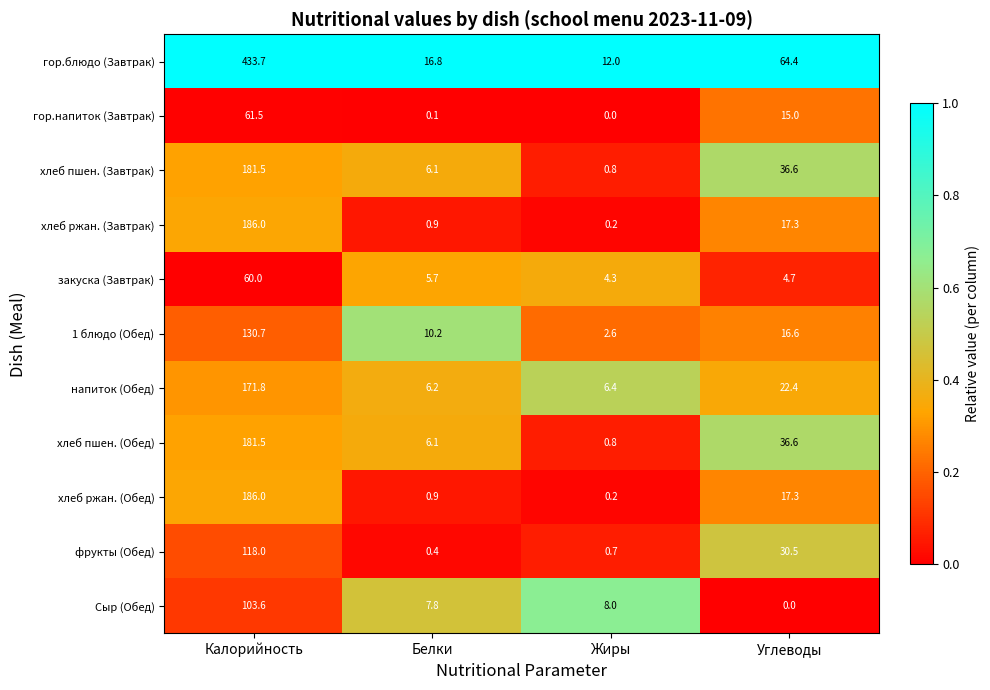

What is the approximate value of гор.блюдо (Завтрак) at Углеводы?

64.4